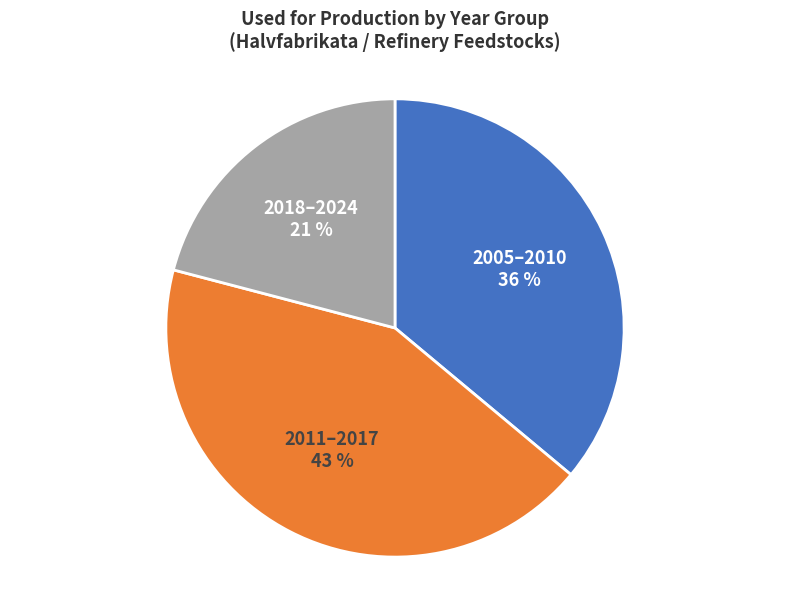

Count the number of slices in the pie.

3